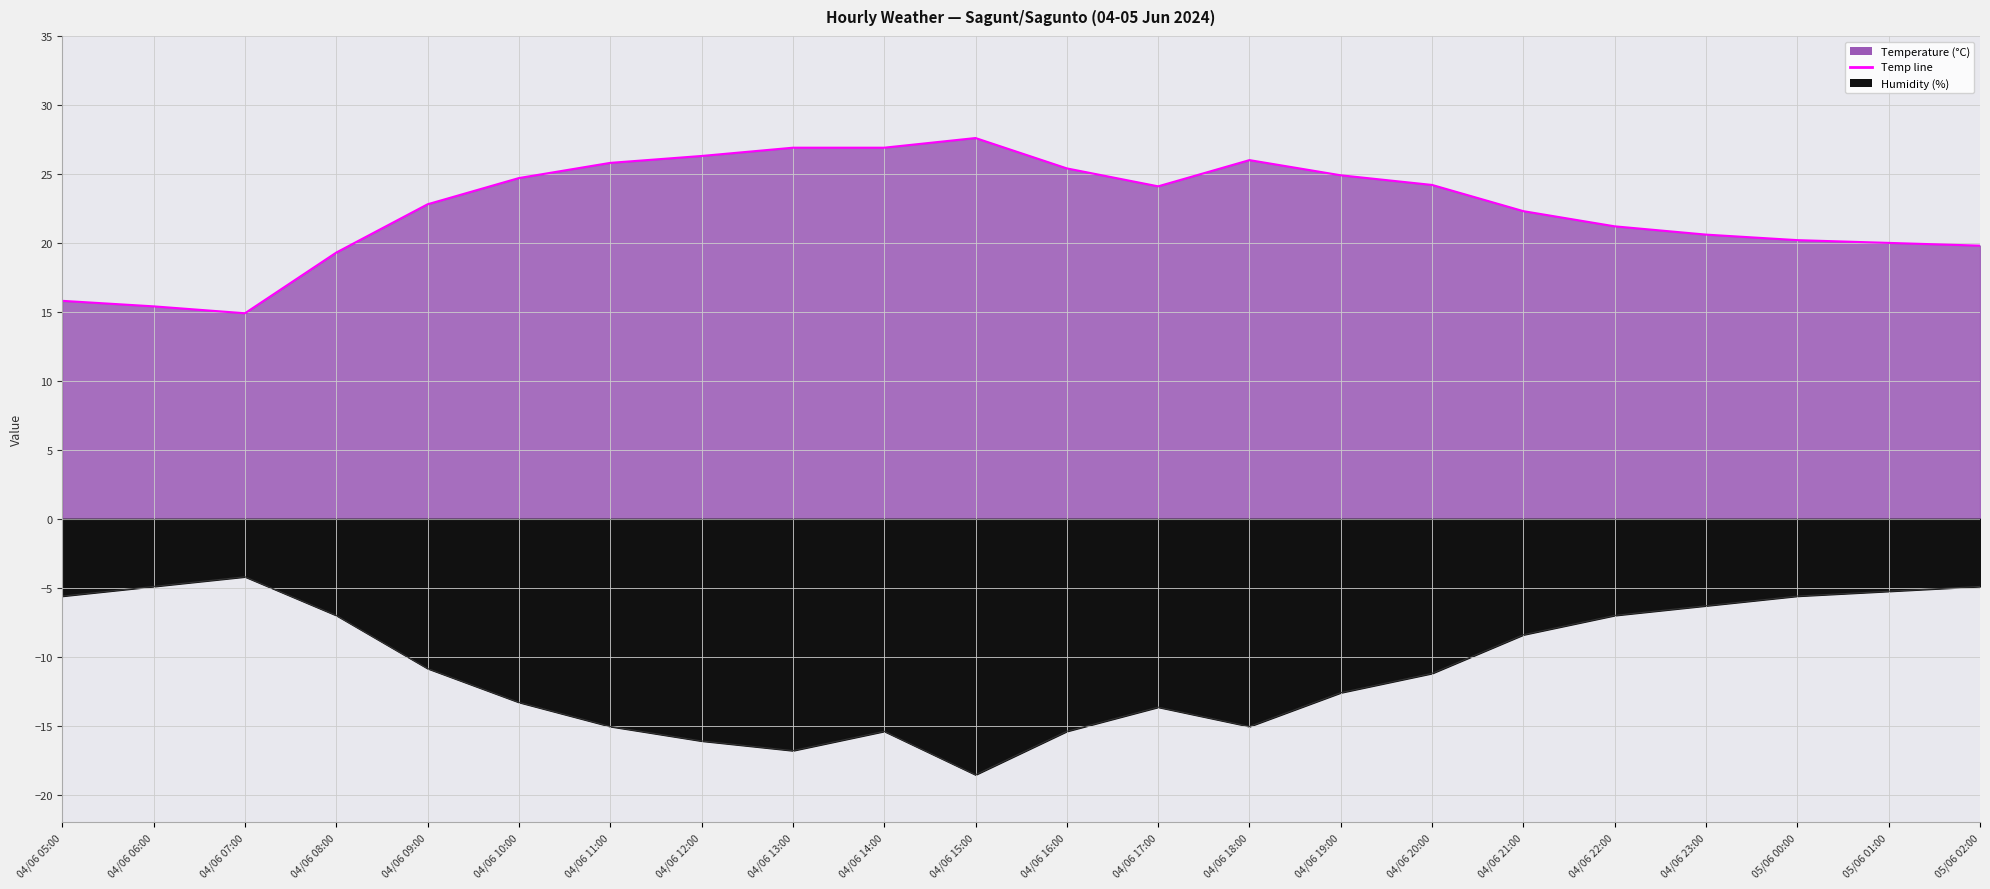

True or false: Humidity (%) and Temperature (°C) intersect in this chart.

False